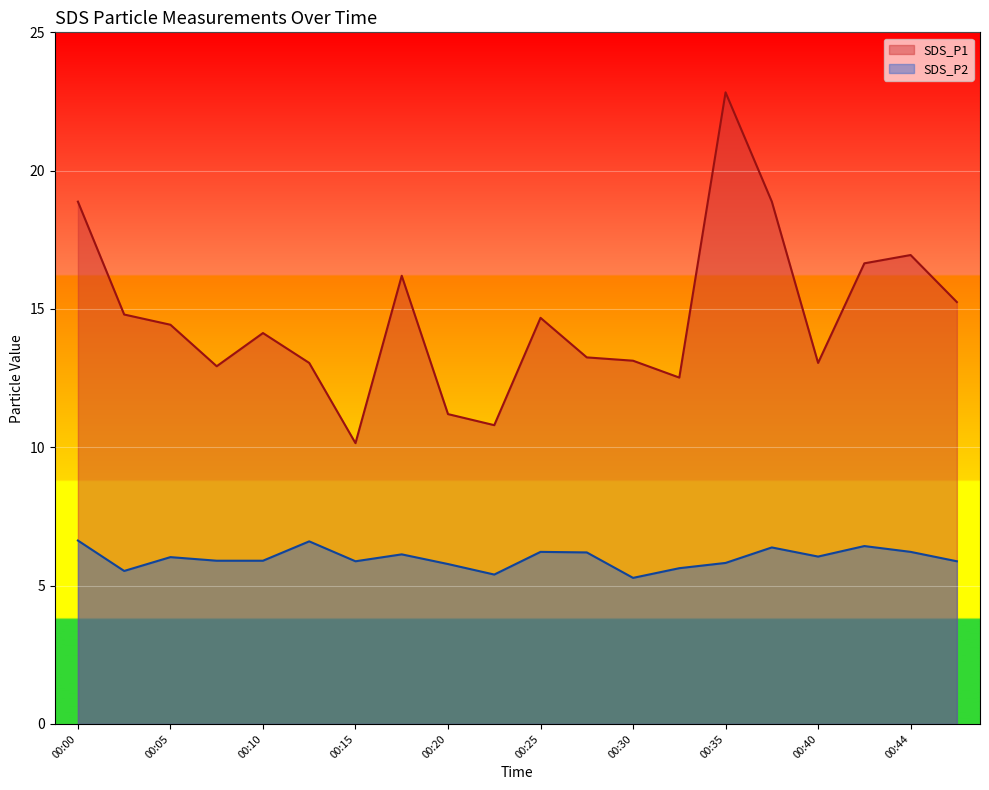

The SDS_P2 series shows 6.0 at 00:40. True or false?

True